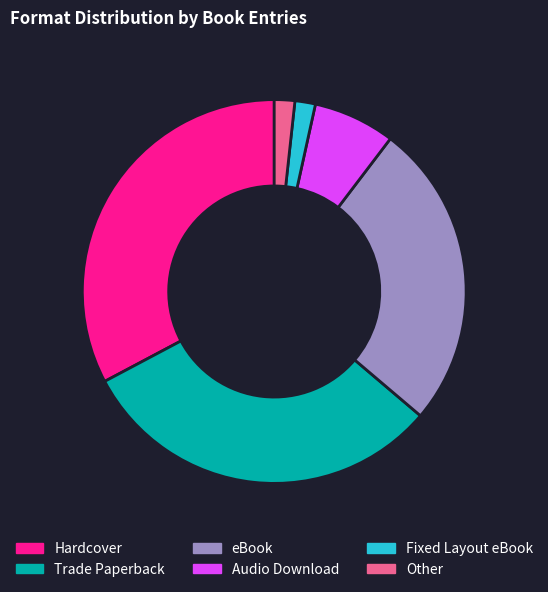

Is Trade Paperback the majority of the pie?

No